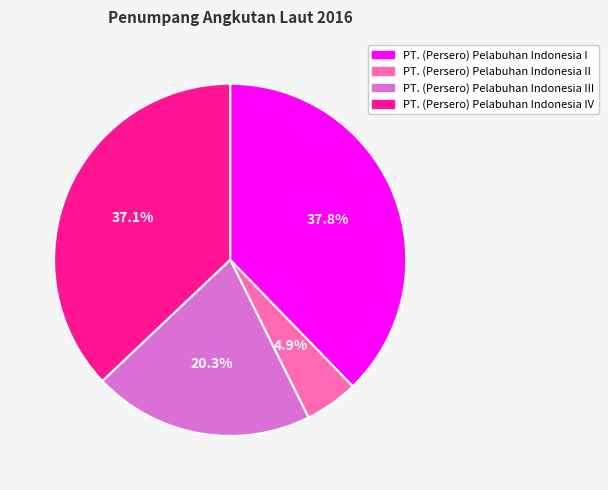

Is there any slice that represents more than half of the pie?

No